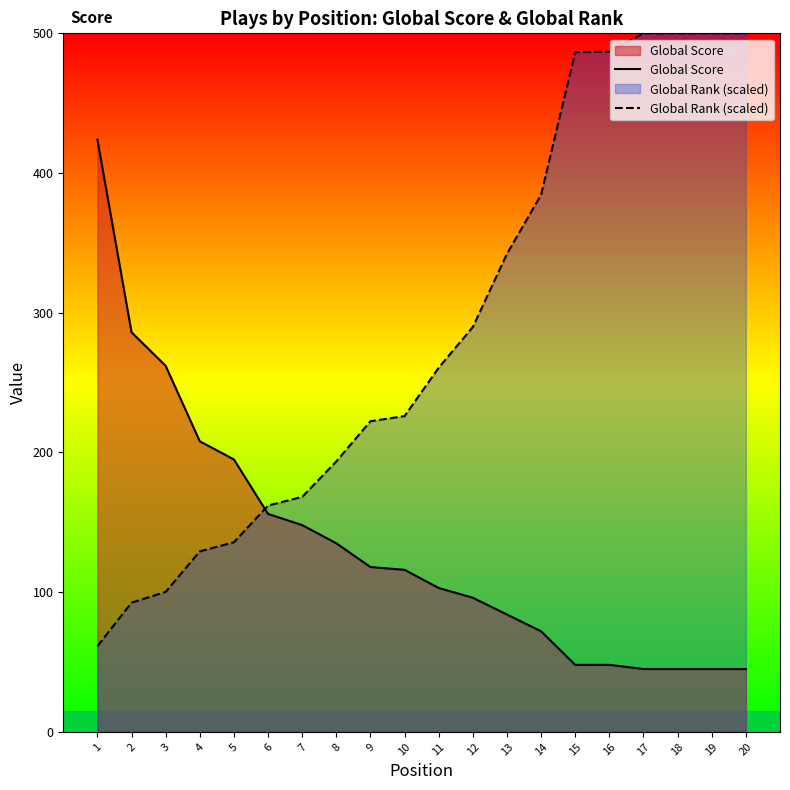

What is the minimum value for Global Score?

45.0